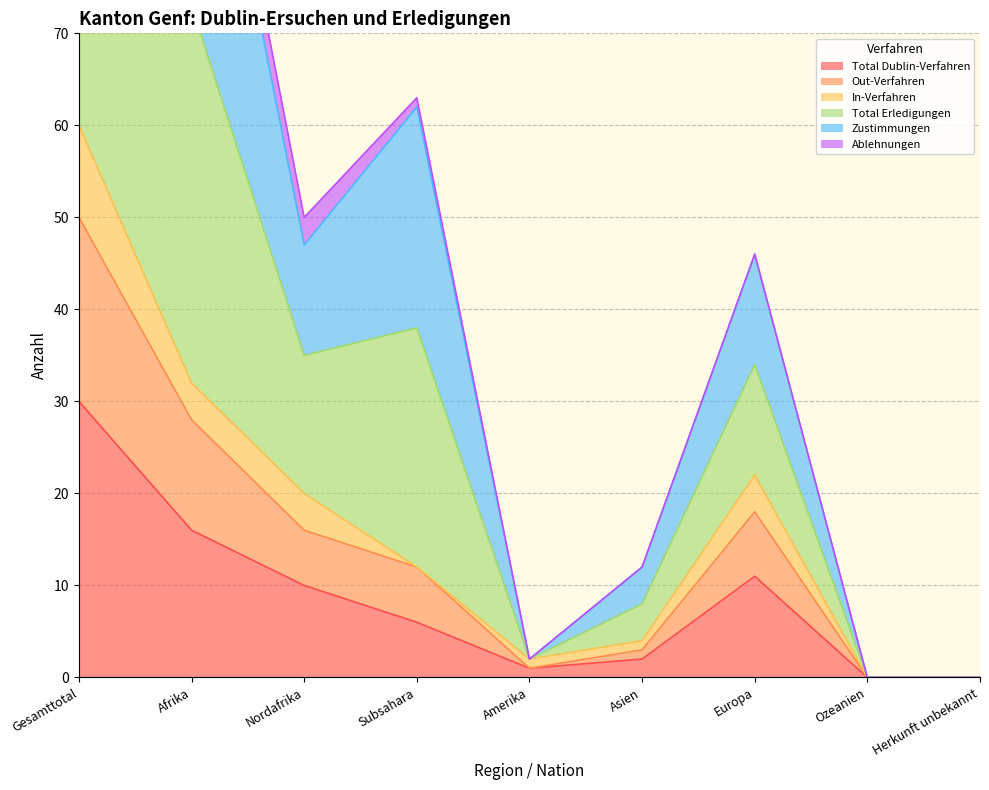

How many positive values does the Zustimmungen series have?

7